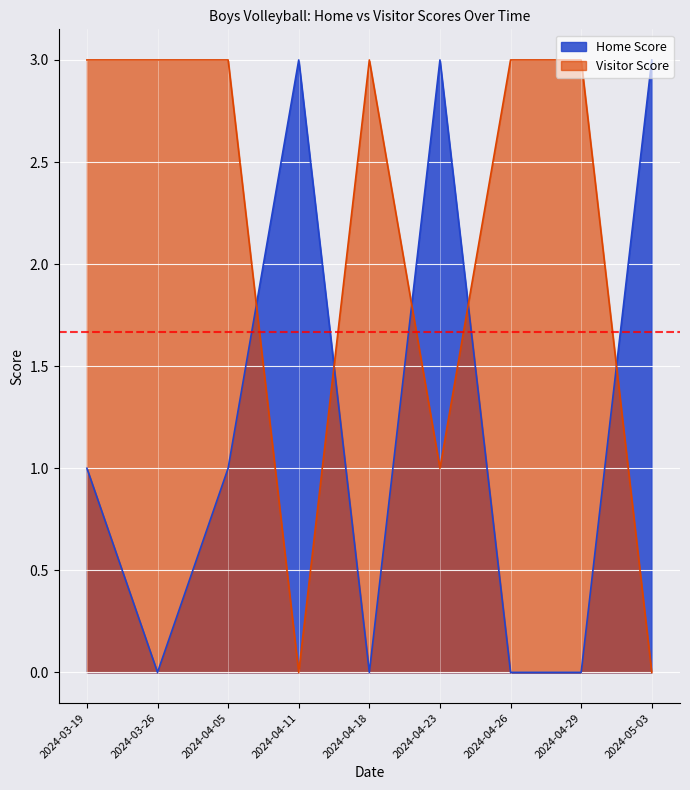

What is the value of the Visitor Score point at the 1st from the left?

3